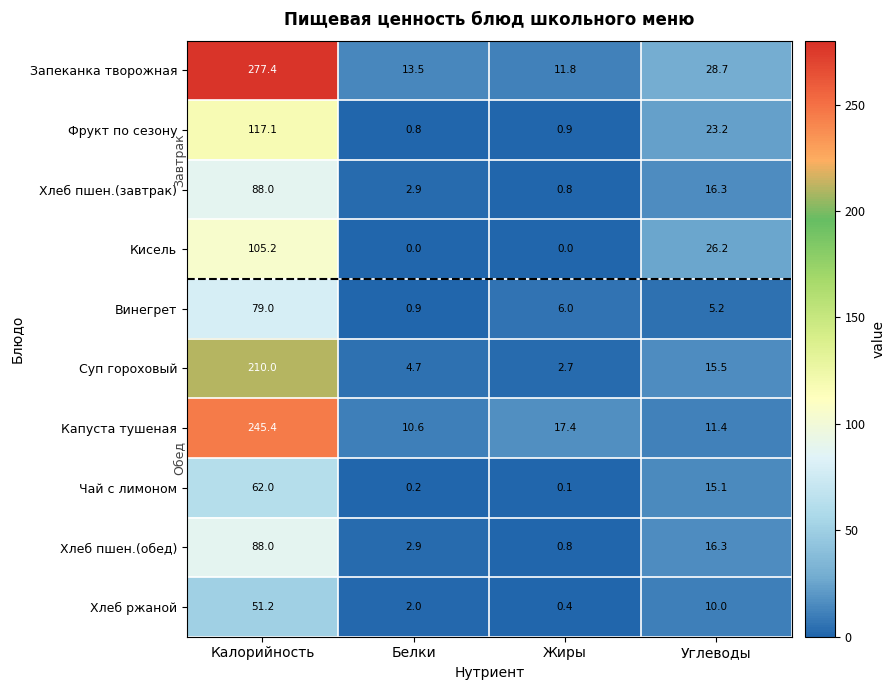

Which series has the largest total across all categories?

Запеканка творожная